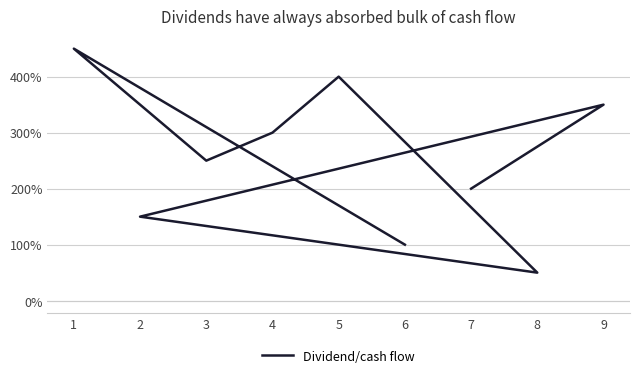

Between 9 and 5, which is larger?

5